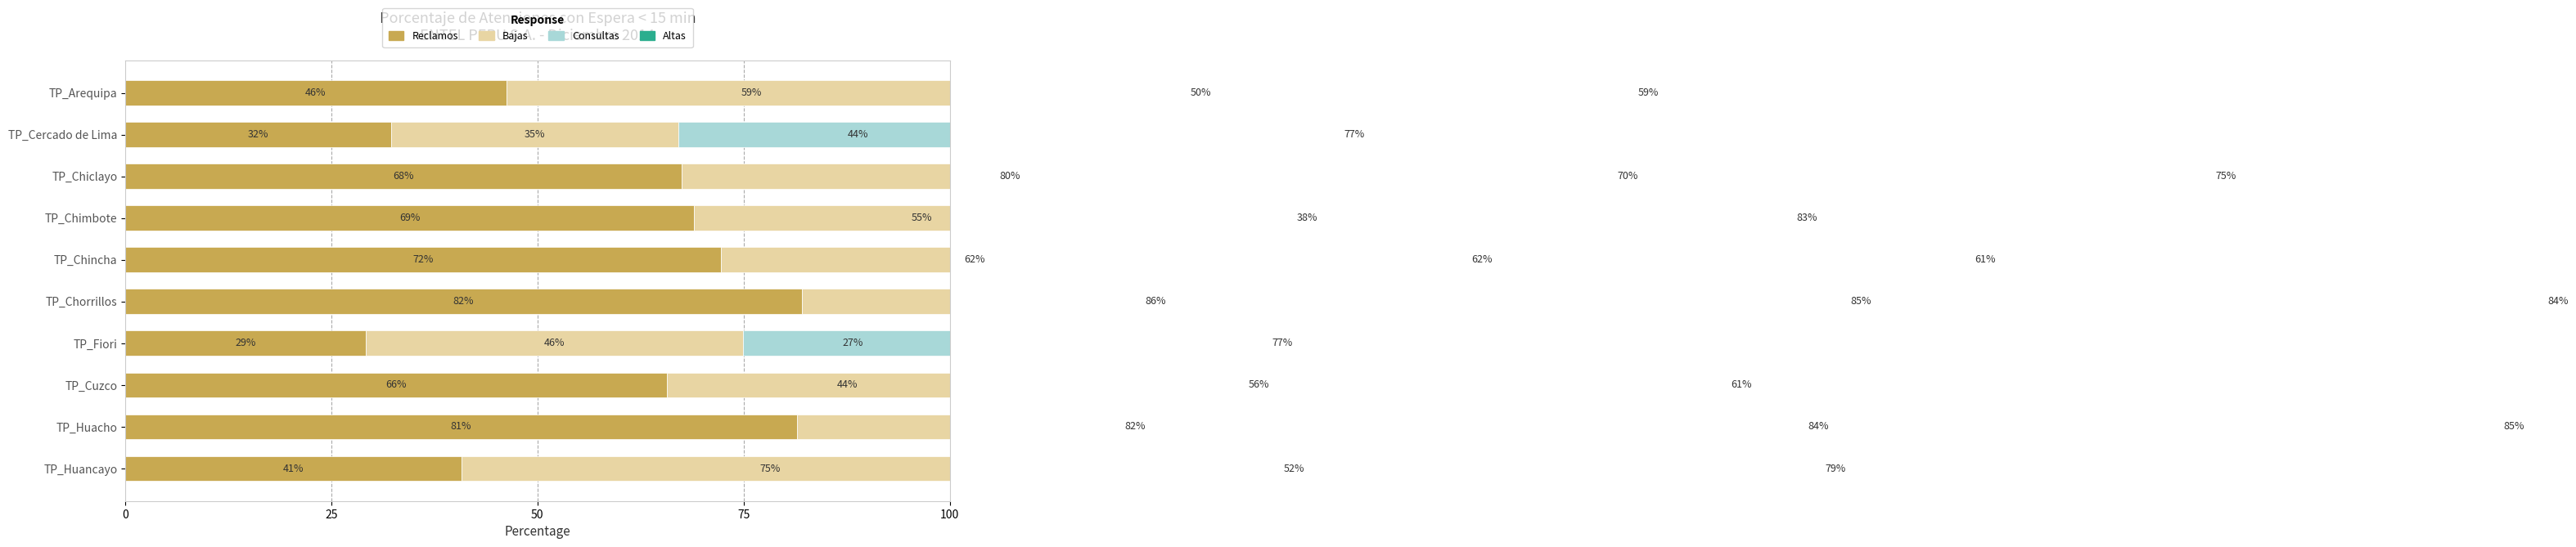

The value of Consultas at TP_Chorrillos is 85.2. True or false?

True